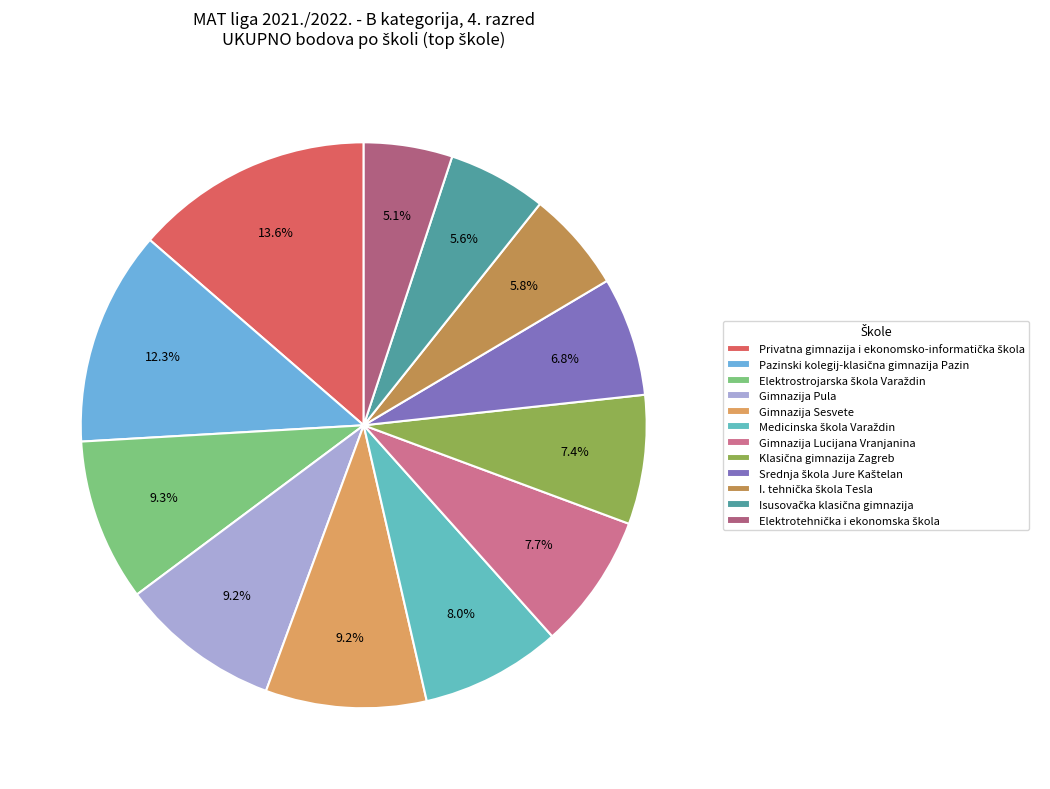

What is the change in value from Pazinski kolegij-klasična gimnazija Pazin to I. tehnička škola Tesla?

-404